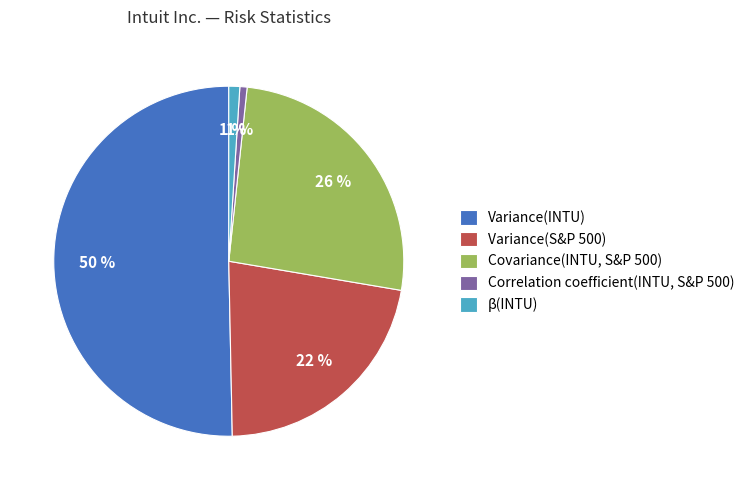

The Variance(S&P 500) slice represents 22% of the pie. True or false?

True